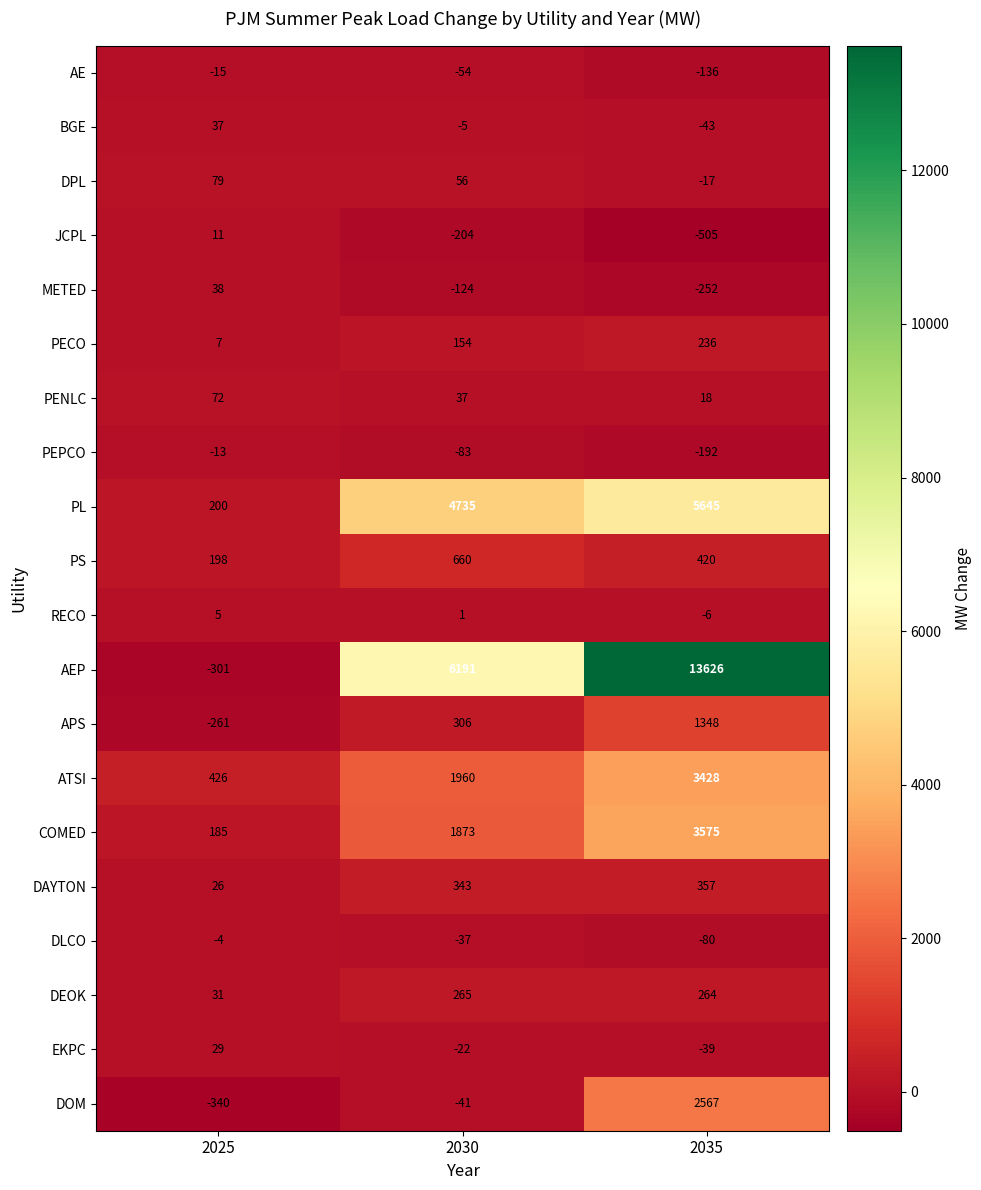

Is it true that PL equals 303 at 2025?

False